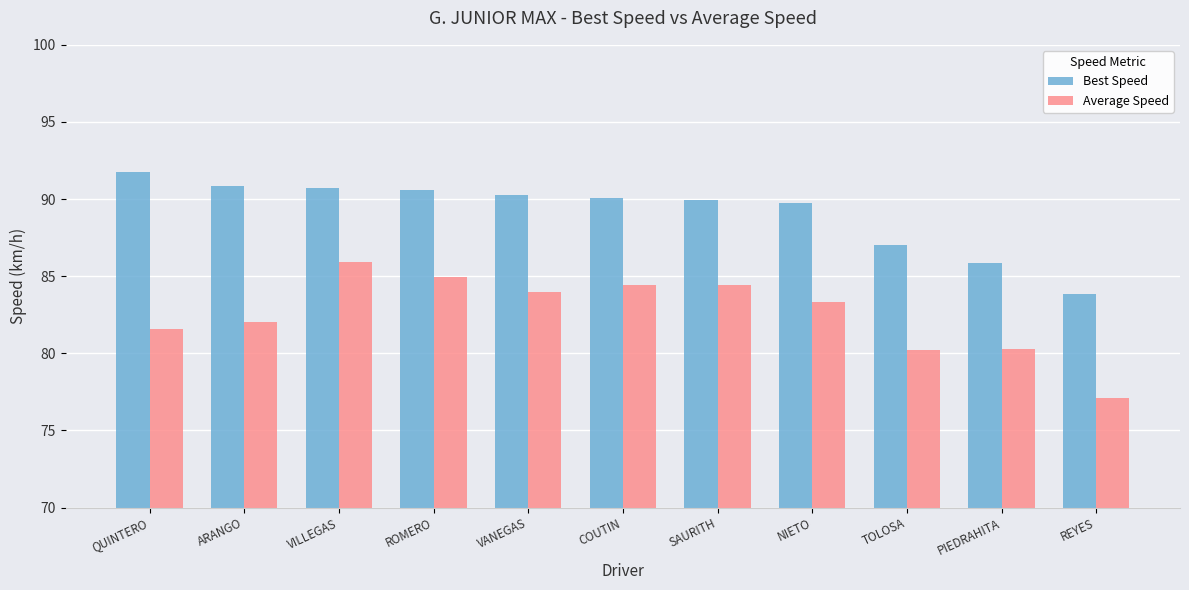

Rank the series by their average value, from lowest to highest.

Average Speed, Best Speed